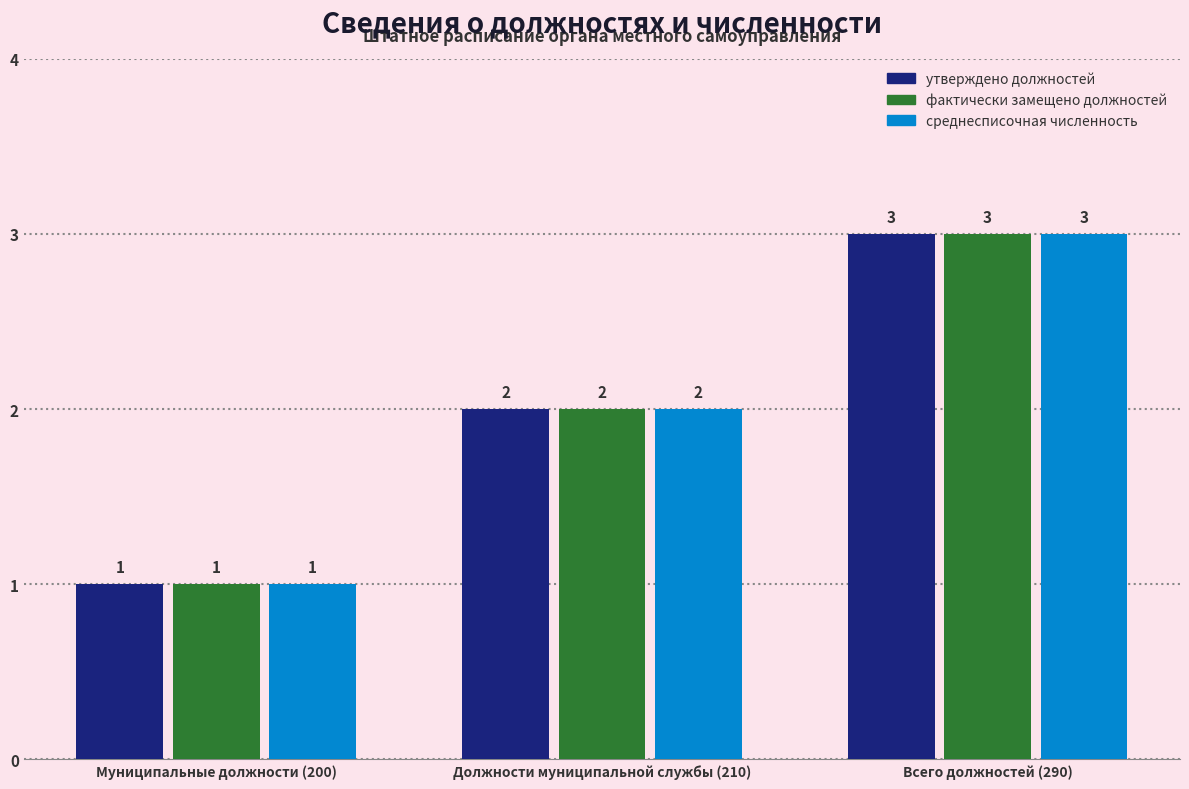

How many bars are there in each group?

3